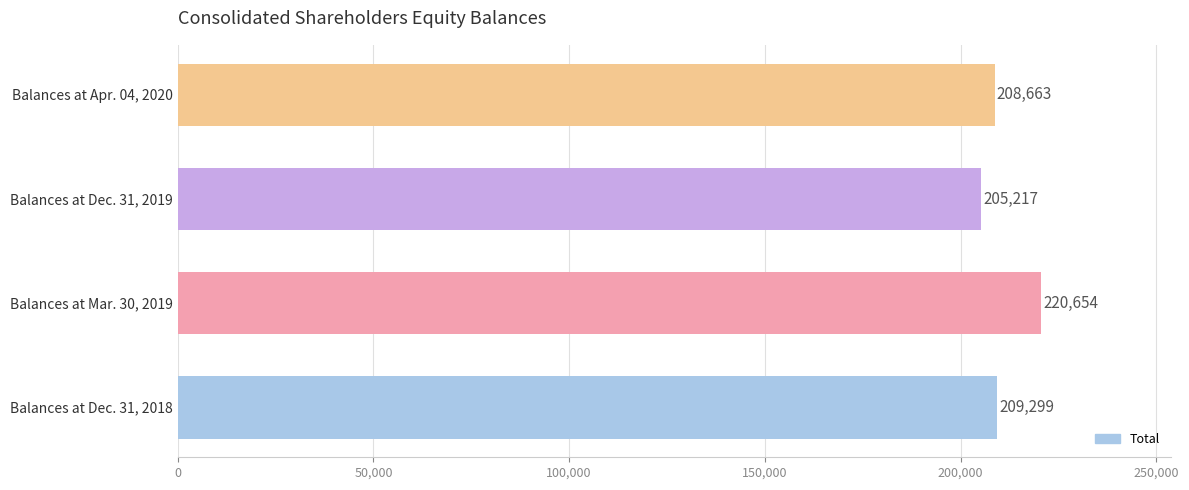

Where is the data nearest to the value 212935?

Balances at Dec. 31, 2018